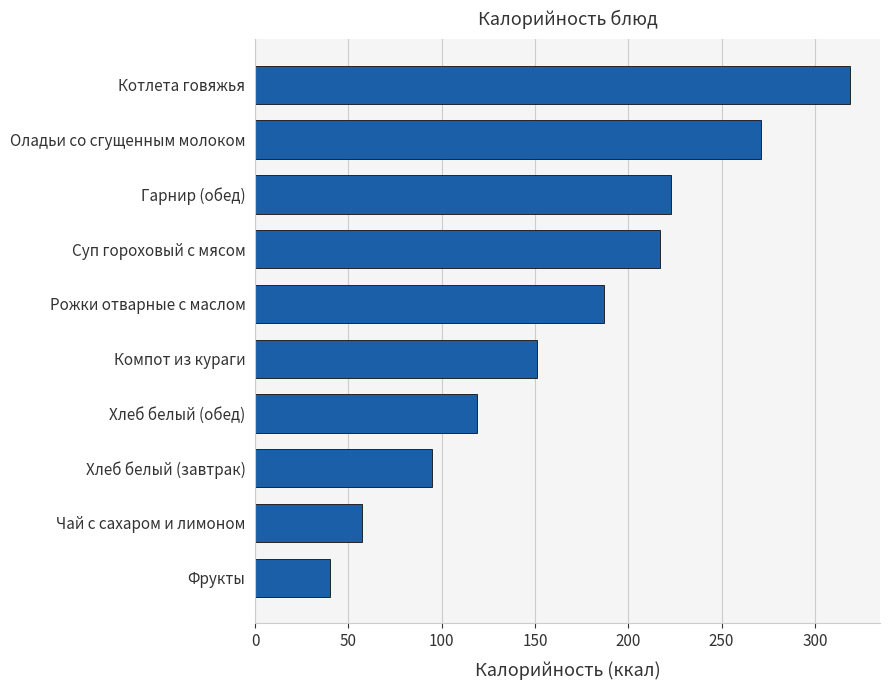

The chart shows a value of 187 at Рожки отварные с маслом. True or false?

True